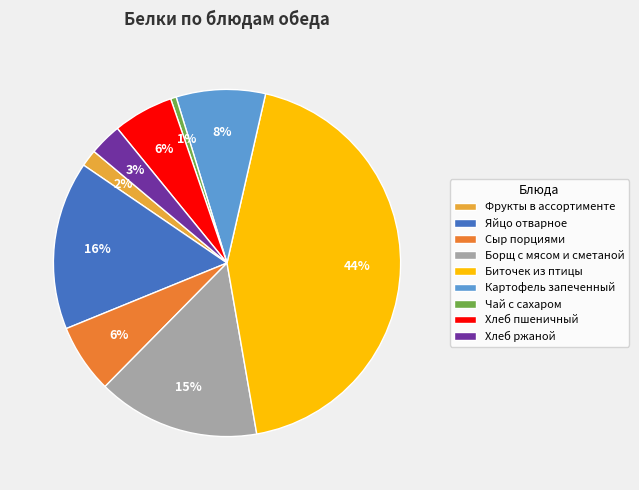

Does any single category account for the majority?

No